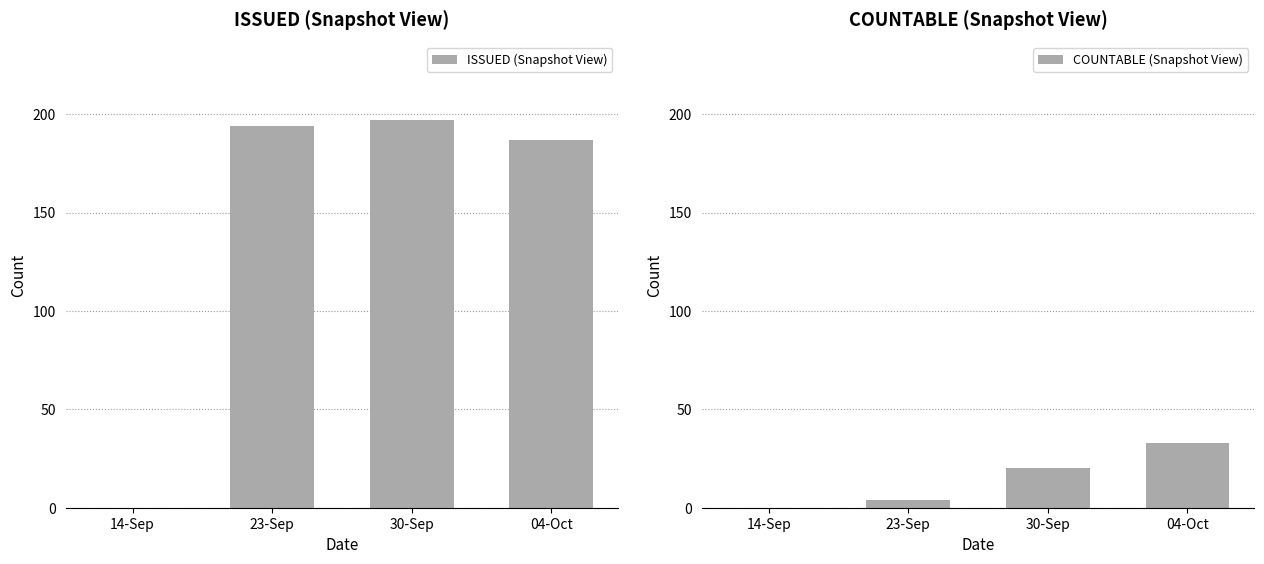

Reading left to right, transcribe all the data shown in this chart.

ISSUED (Snapshot View): 14-Sep=0	23-Sep=194	30-Sep=197	04-Oct=187
COUNTABLE (Snapshot View): 14-Sep=0	23-Sep=4	30-Sep=20	04-Oct=33